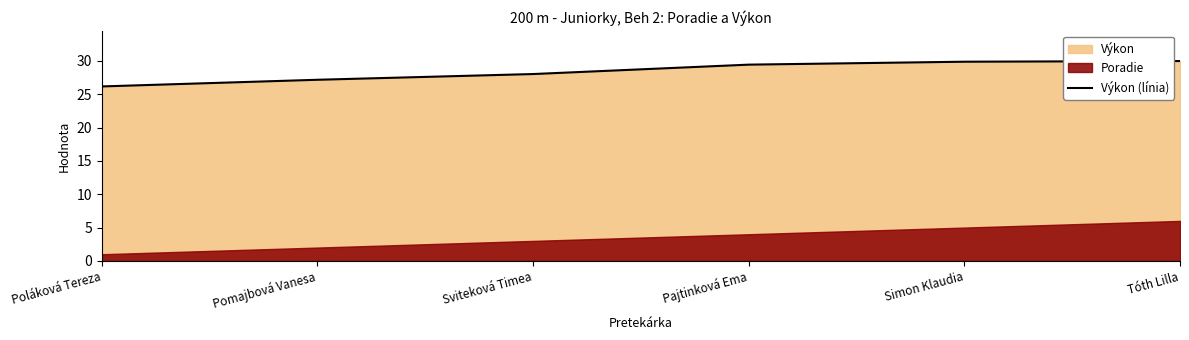

True or false: the data shows 28.0 at Sviteková Timea.

True